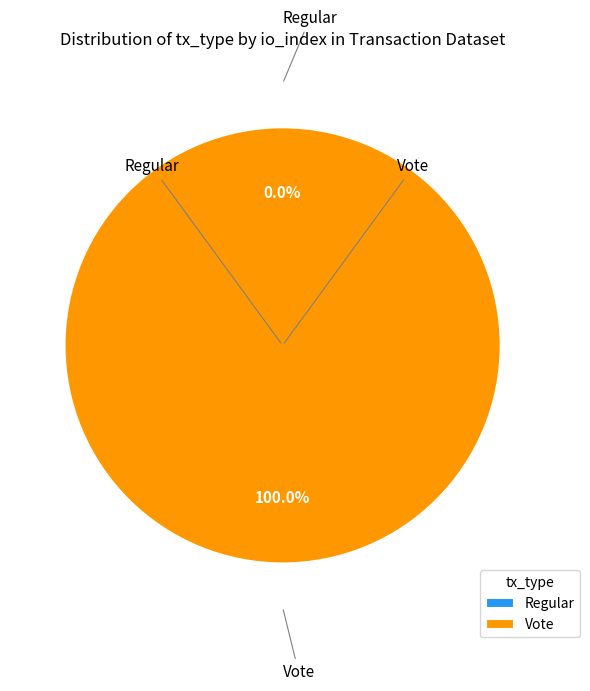

What is the smallest slice in the pie chart?

Regular